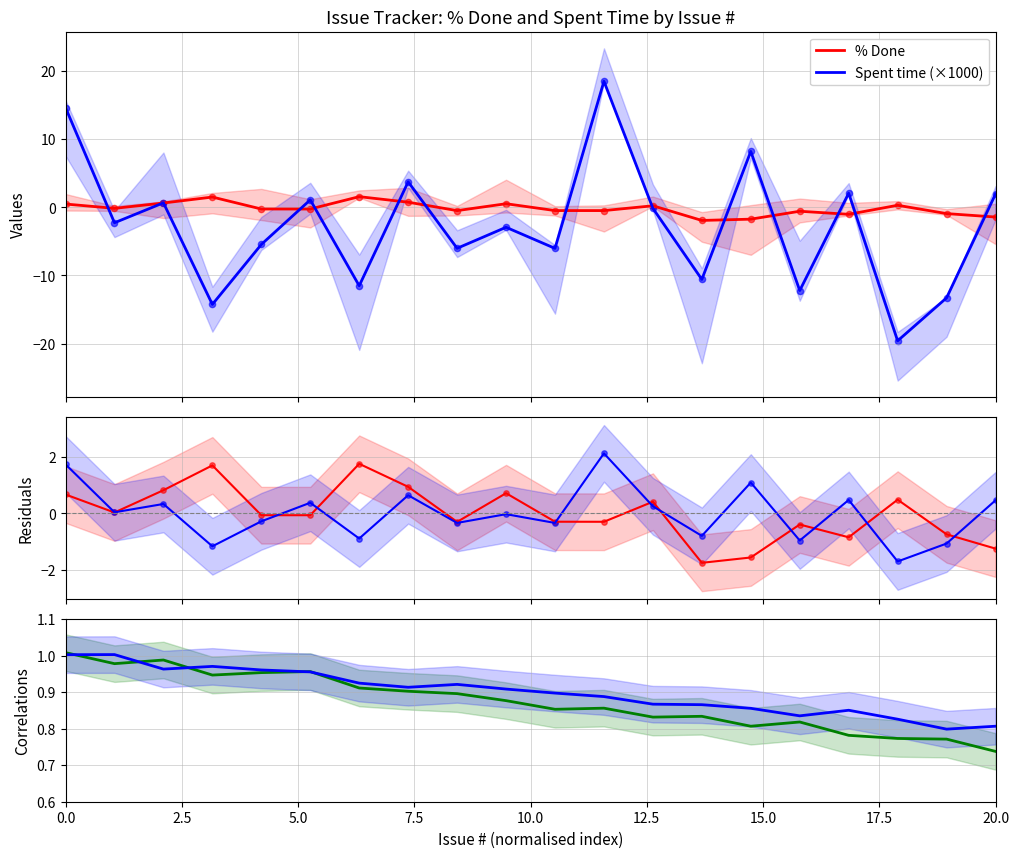

What is the maximum value for Spent time (×1000)?

18.5